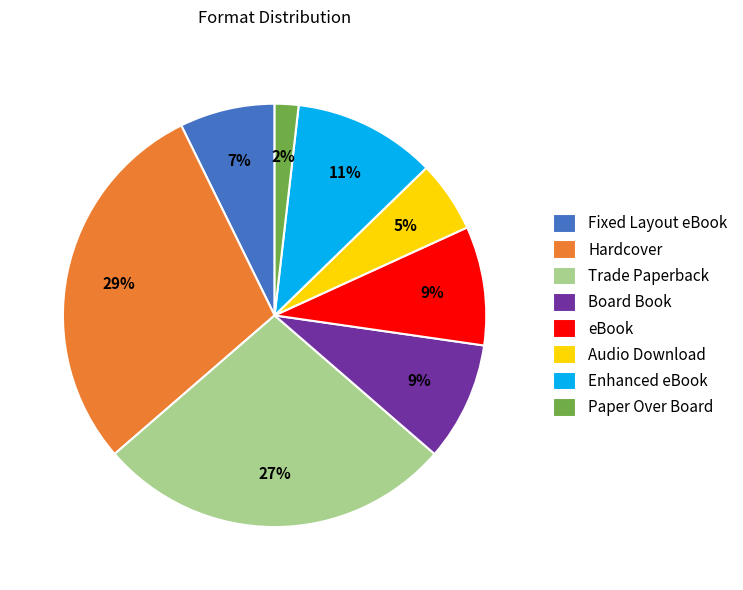

Count the number of slices in the pie.

8